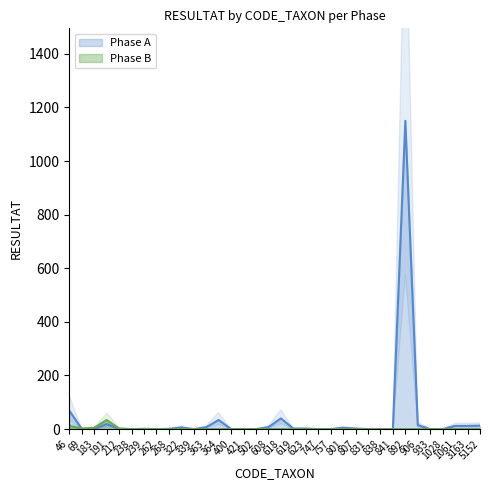

Is the value of Phase B at 5152 greater than the value of Phase A at 238?

No